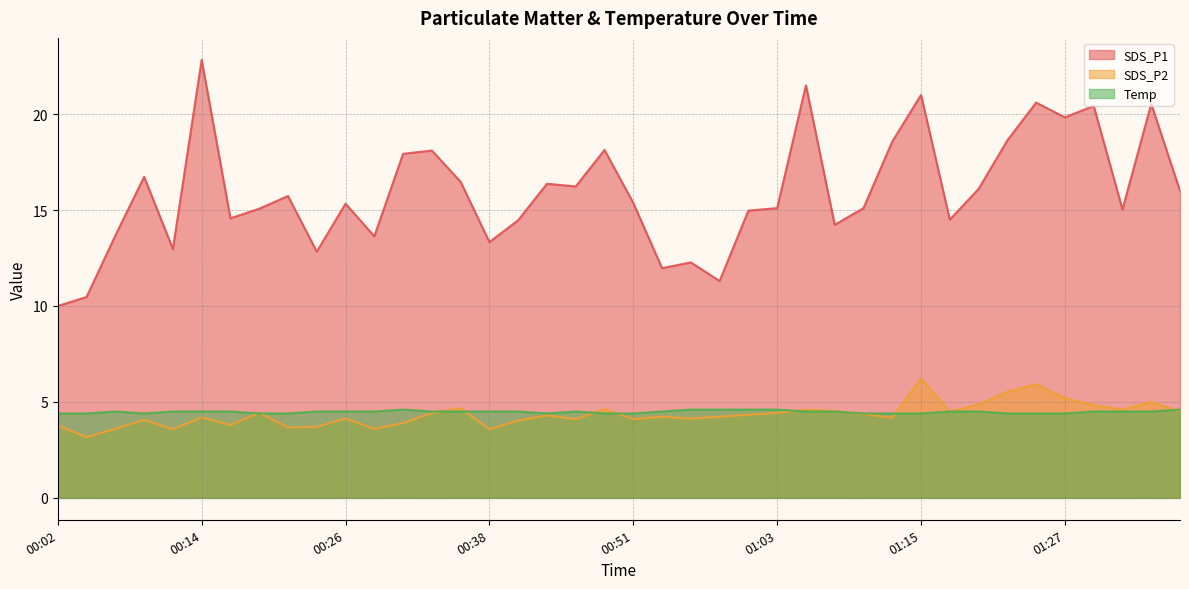

How many data points in SDS_P2 are less than 4?

10